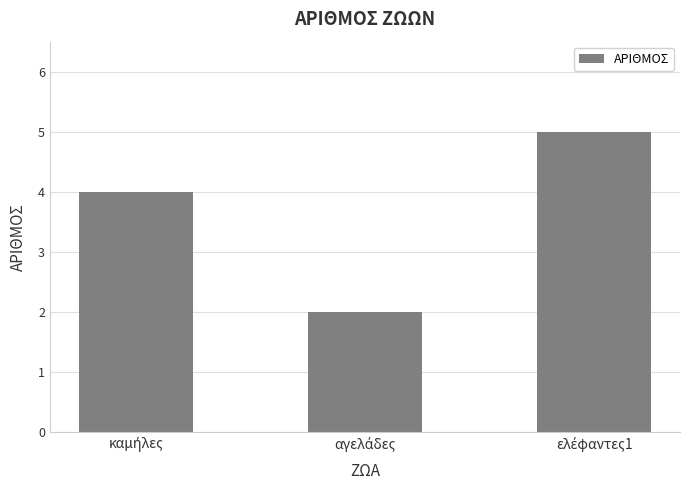

What is the value of the 3rd bar from the left?

5